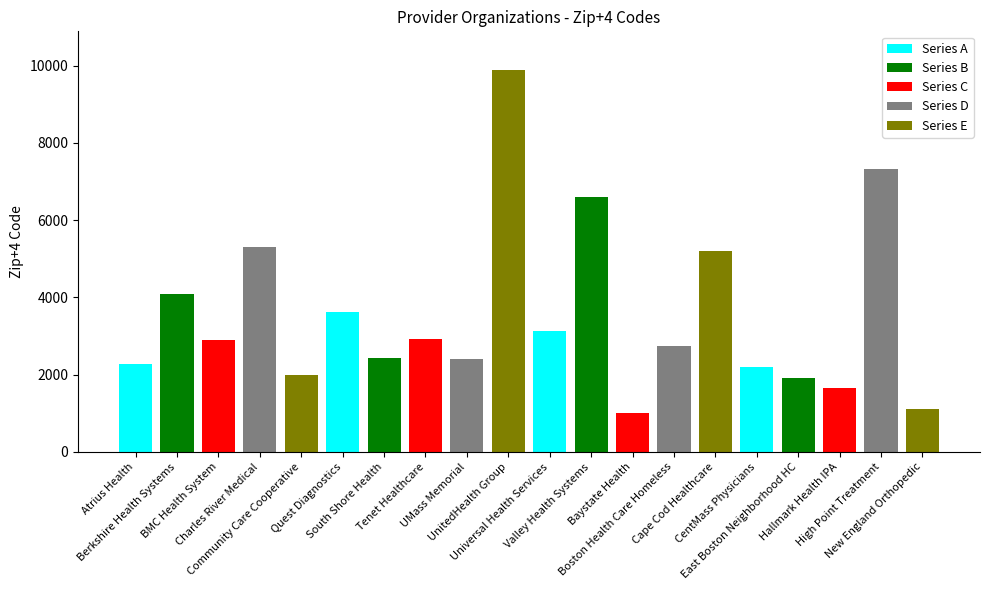

How many data points does each series have?

4